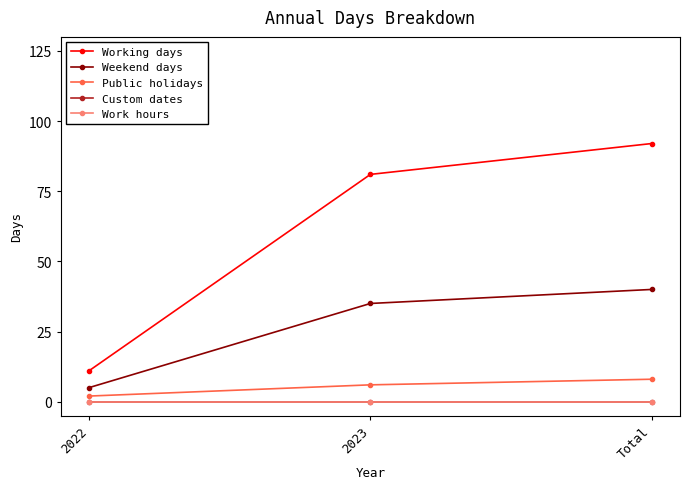

Reading right to left, what are all the values shown in this chart?

Working days: Total=92	2023=81	2022=11
Weekend days: Total=40	2023=35	2022=5
Public holidays: Total=8	2023=6	2022=2
Custom dates: Total=0	2023=0	2022=0
Work hours: Total=0	2023=0	2022=0